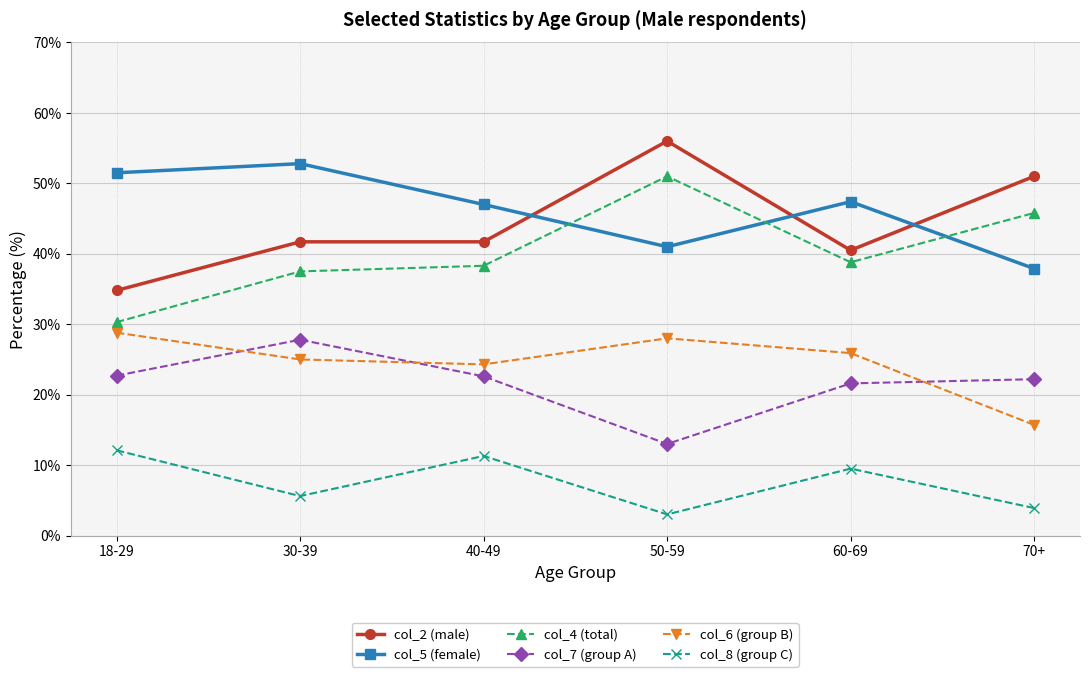

What is the total value across all series at 40-49?

185.2